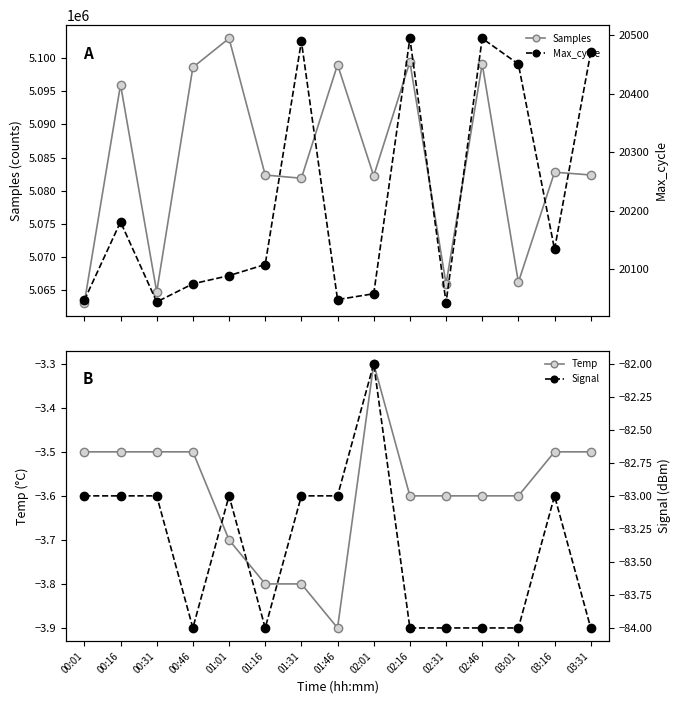

Where is the first local maximum for Signal?

01:01